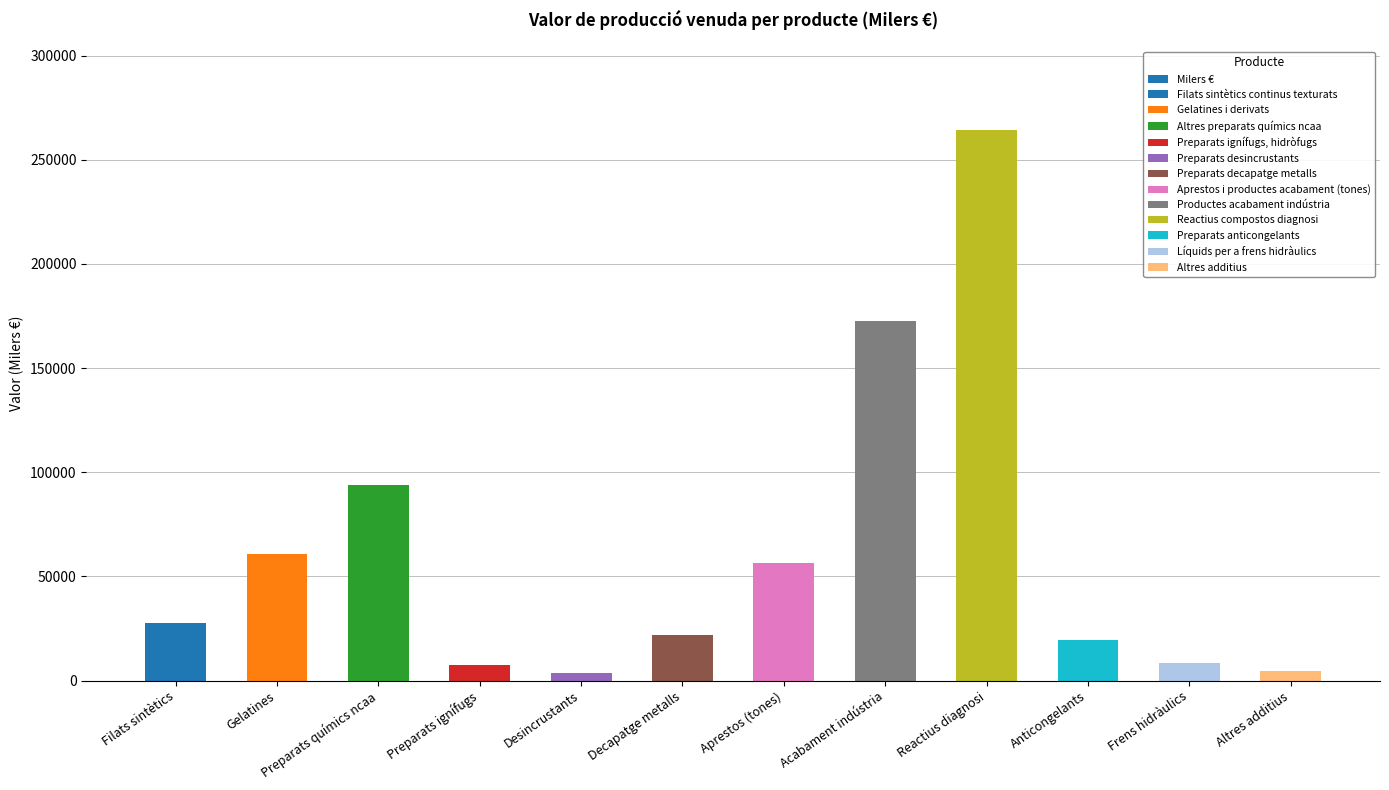

What is the difference between the second highest and minimum values?

168794